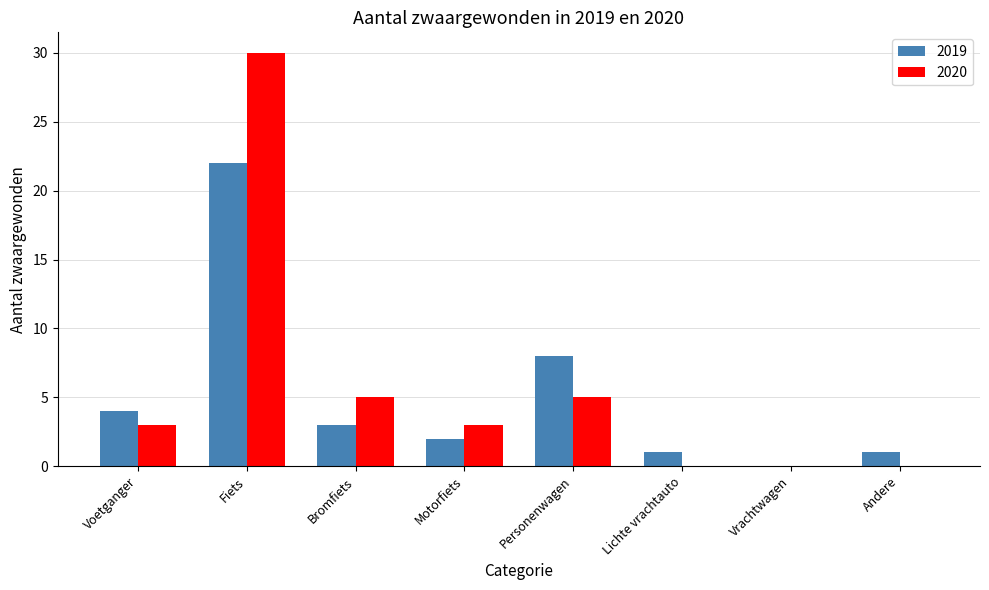

What is the sum of all 2019 values?

41